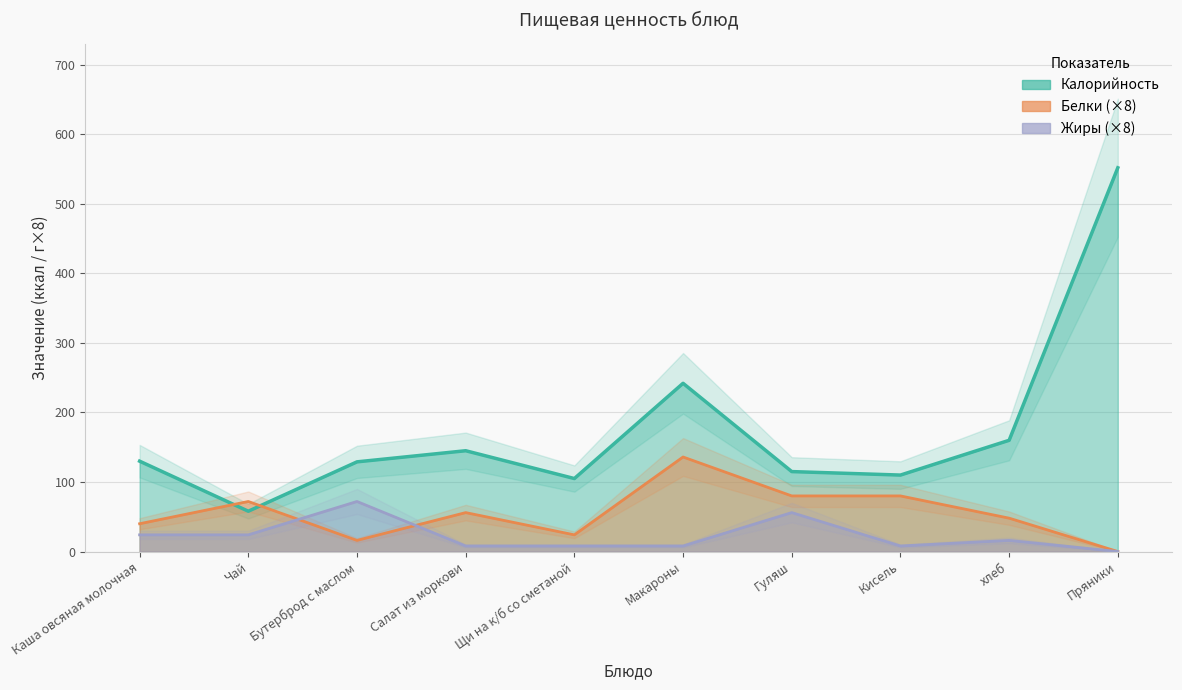

In Жиры, how many points are lower than both neighbors (excluding endpoints)?

1